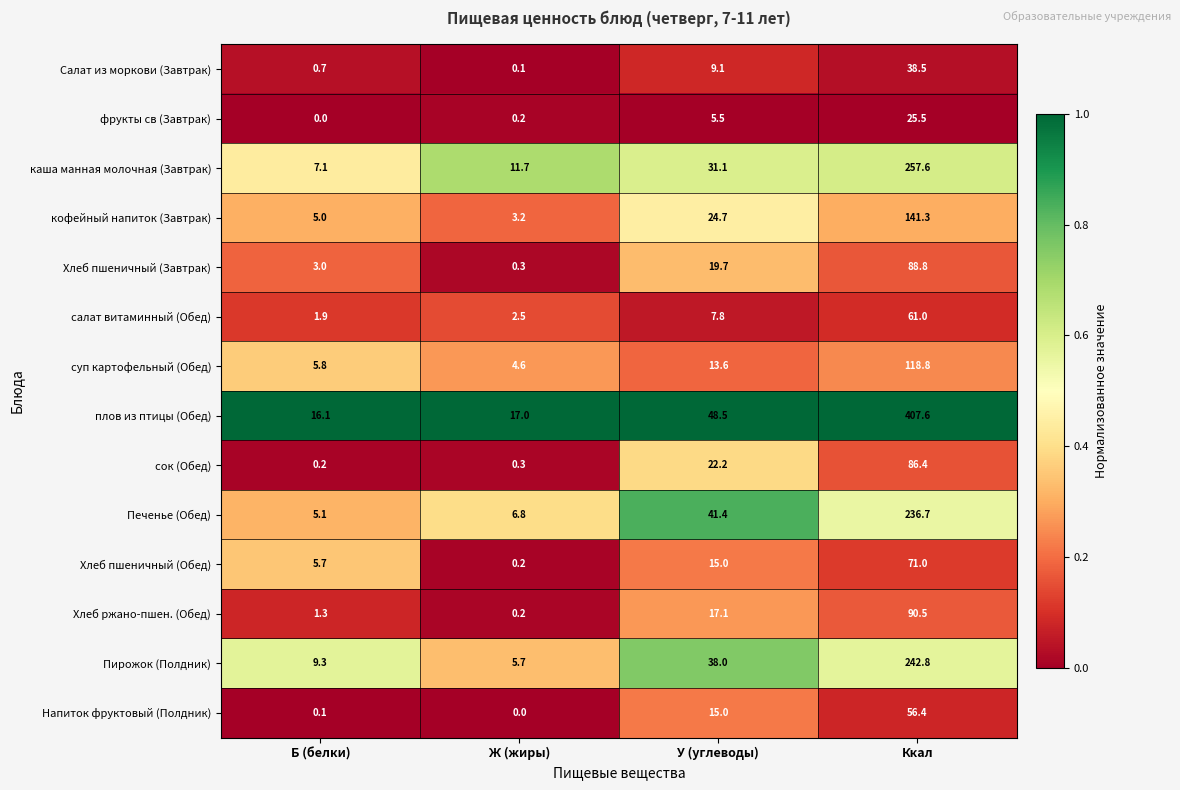

At how many categories does at least one series exceed 0?

4